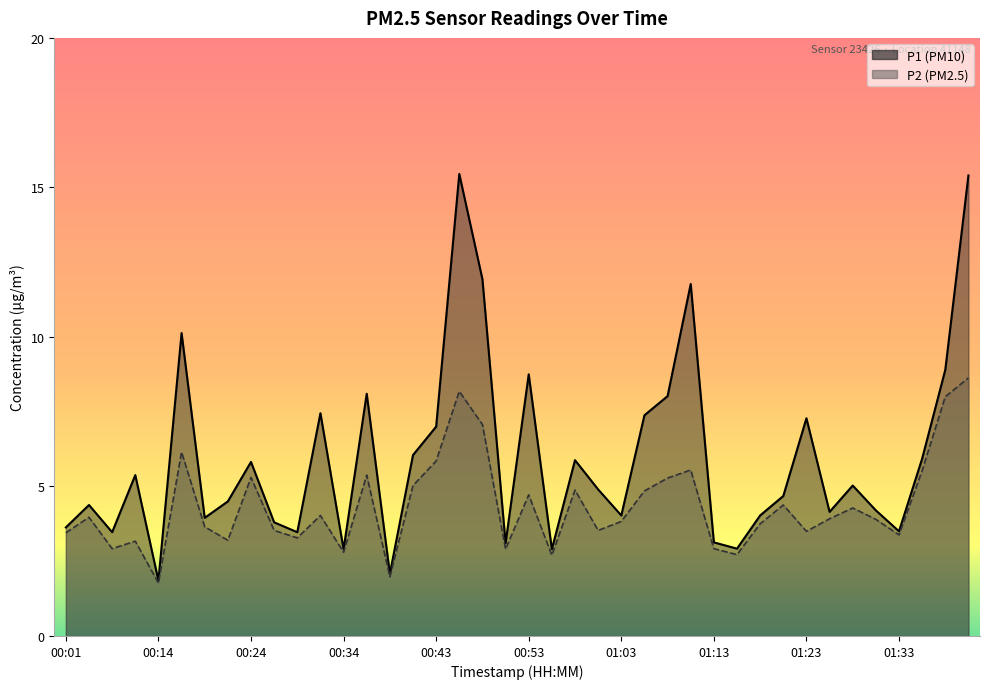

What is the value of the P1 point at the 36th from the left?

4.2